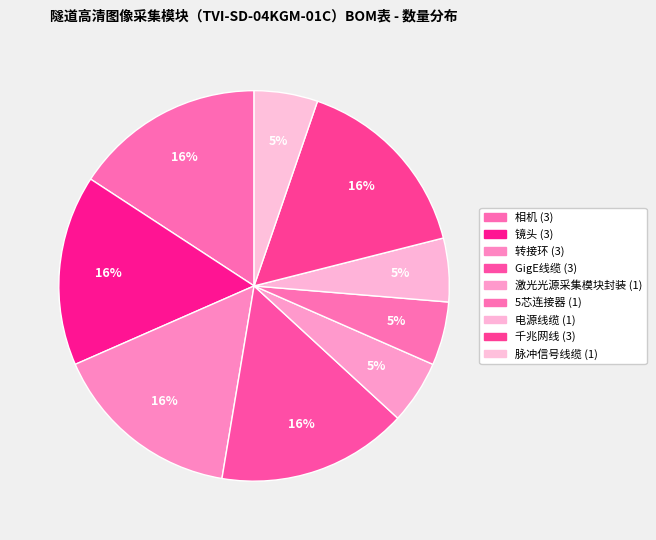

Count the number of slices in the pie.

9